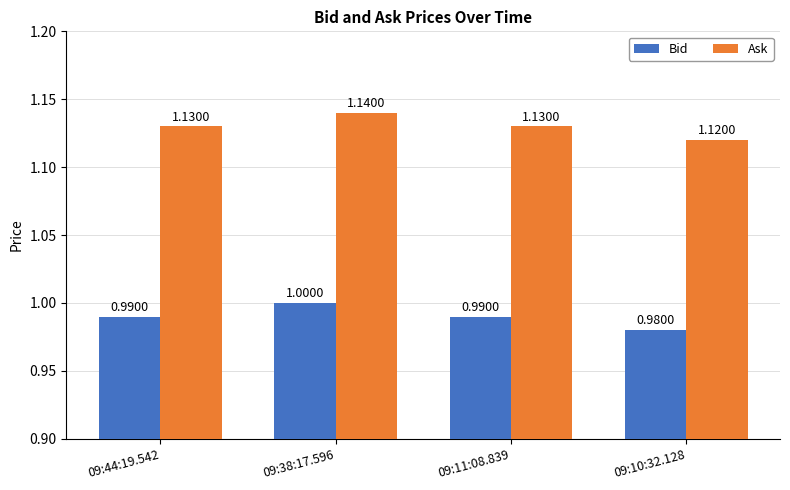

At which category is the sum across all series the highest?

09:38:17.596